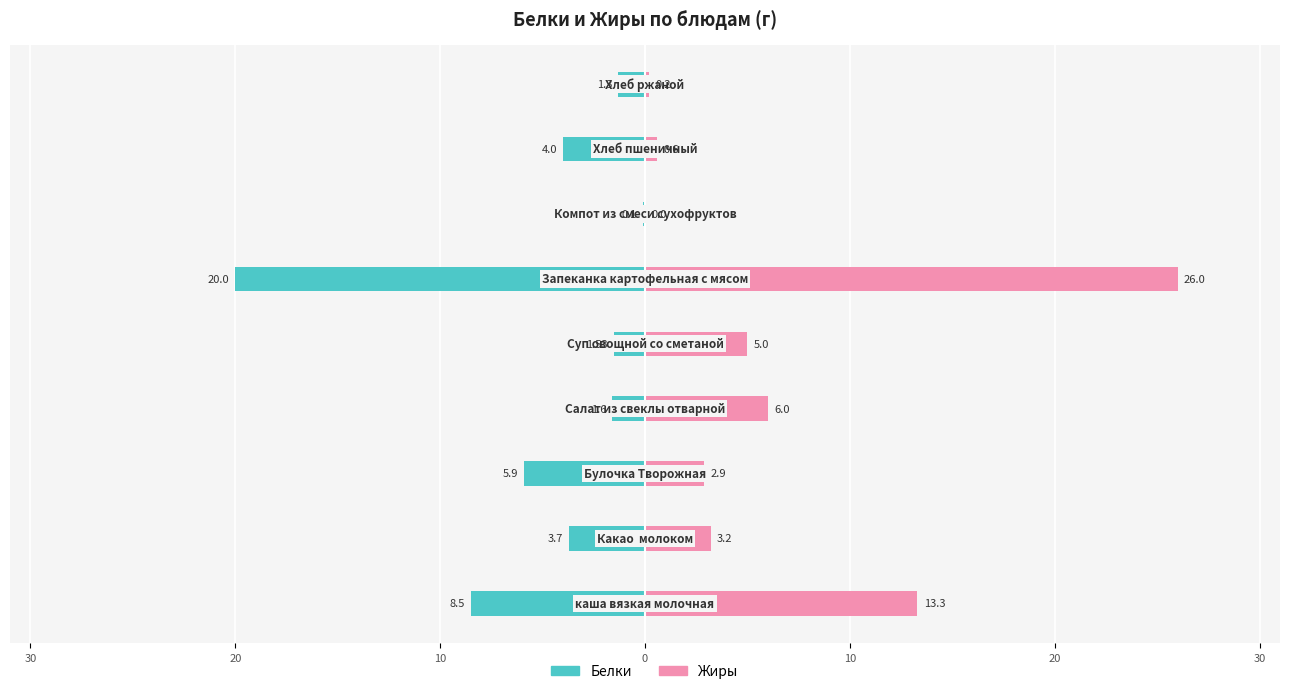

The Белки series shows -34.2 at 10. True or false?

False